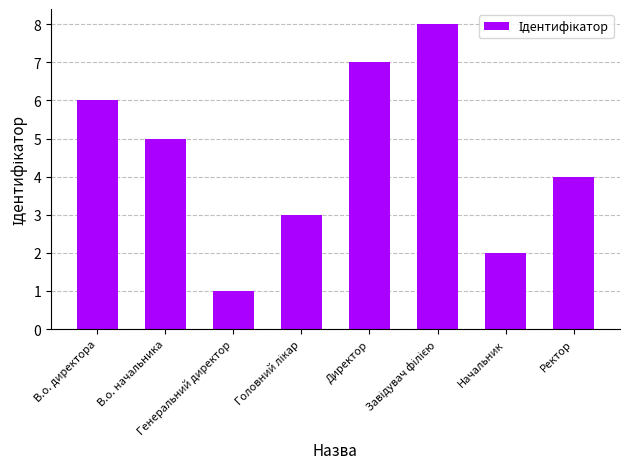

What is the value of the 5th bar from the left?

7